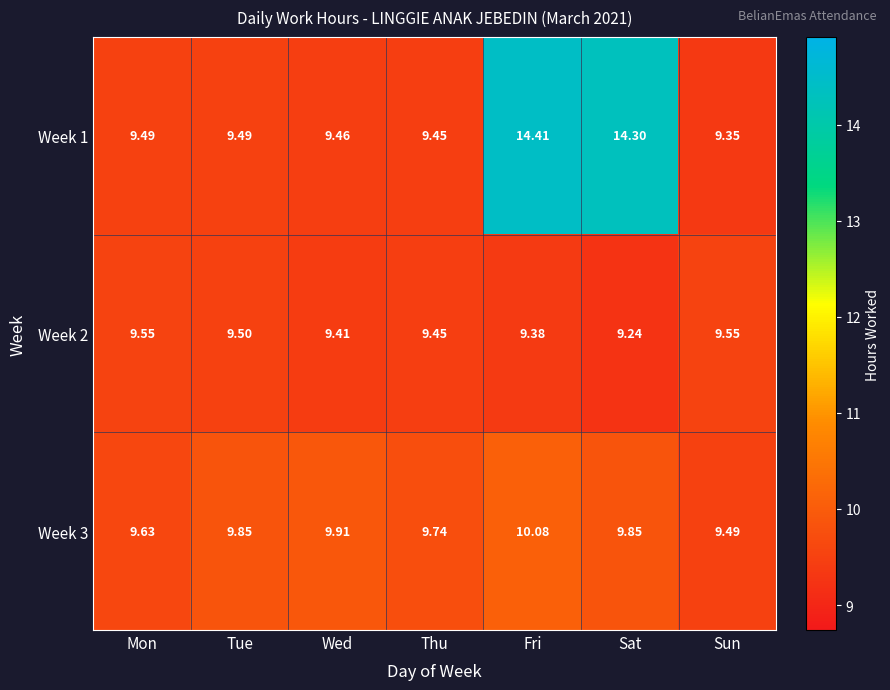

Between Wed and Thu, which series saw the biggest shift?

Week 3